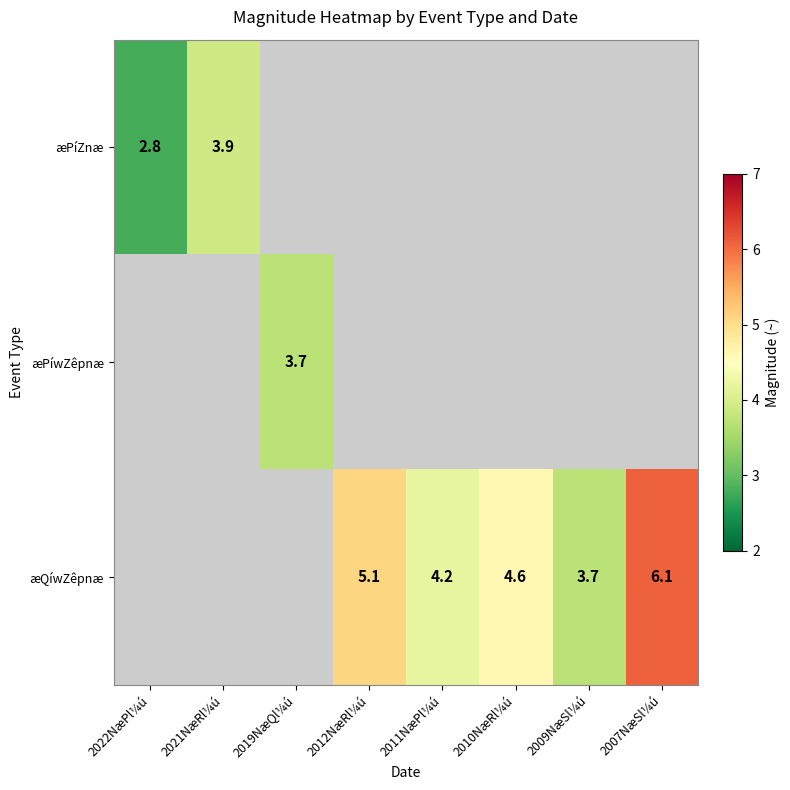

The æQíwZêpnæ series shows 3.7 at 2009NæSl¼ú. True or false?

True